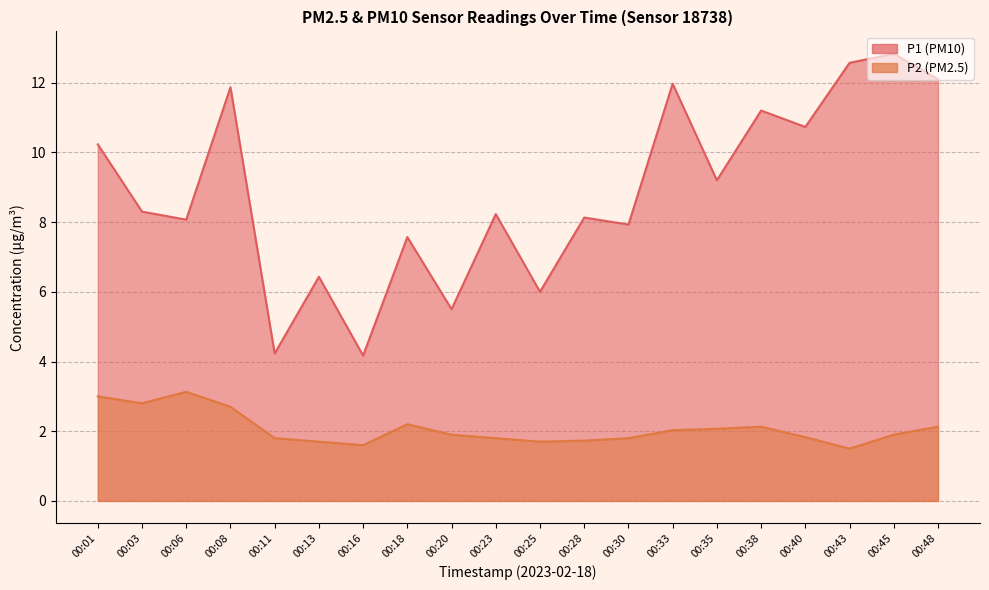

Which series changed the most between 00:25 and 00:33?

P1